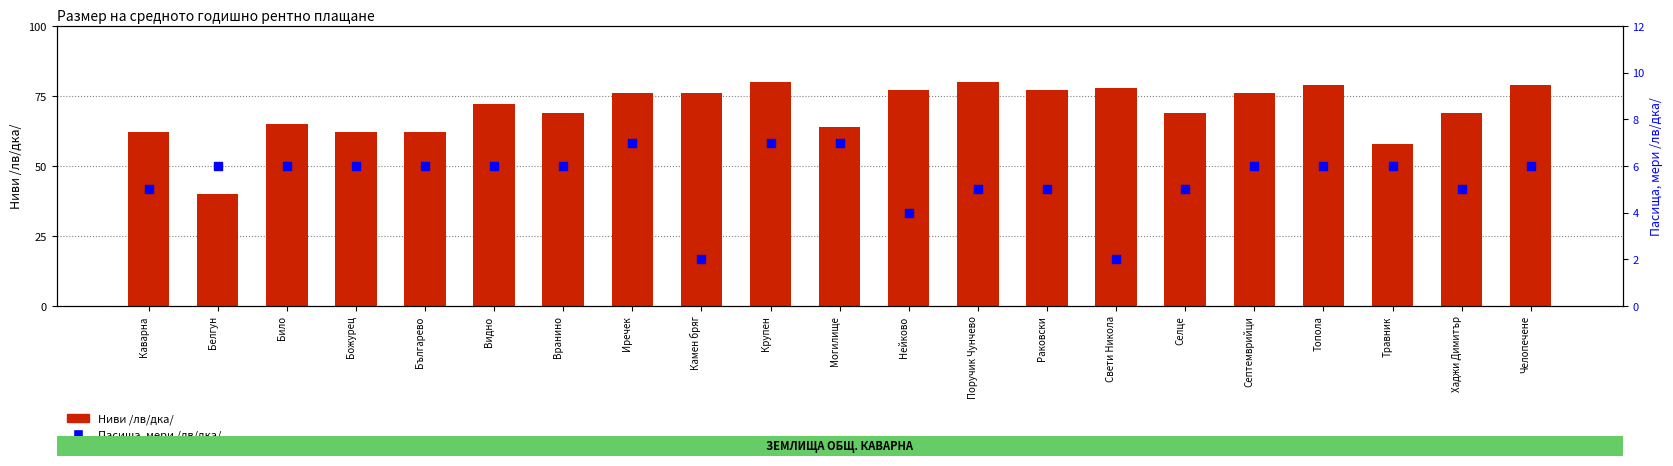

Which series has the widest spread of Y values?

Ниви /лв/дка/